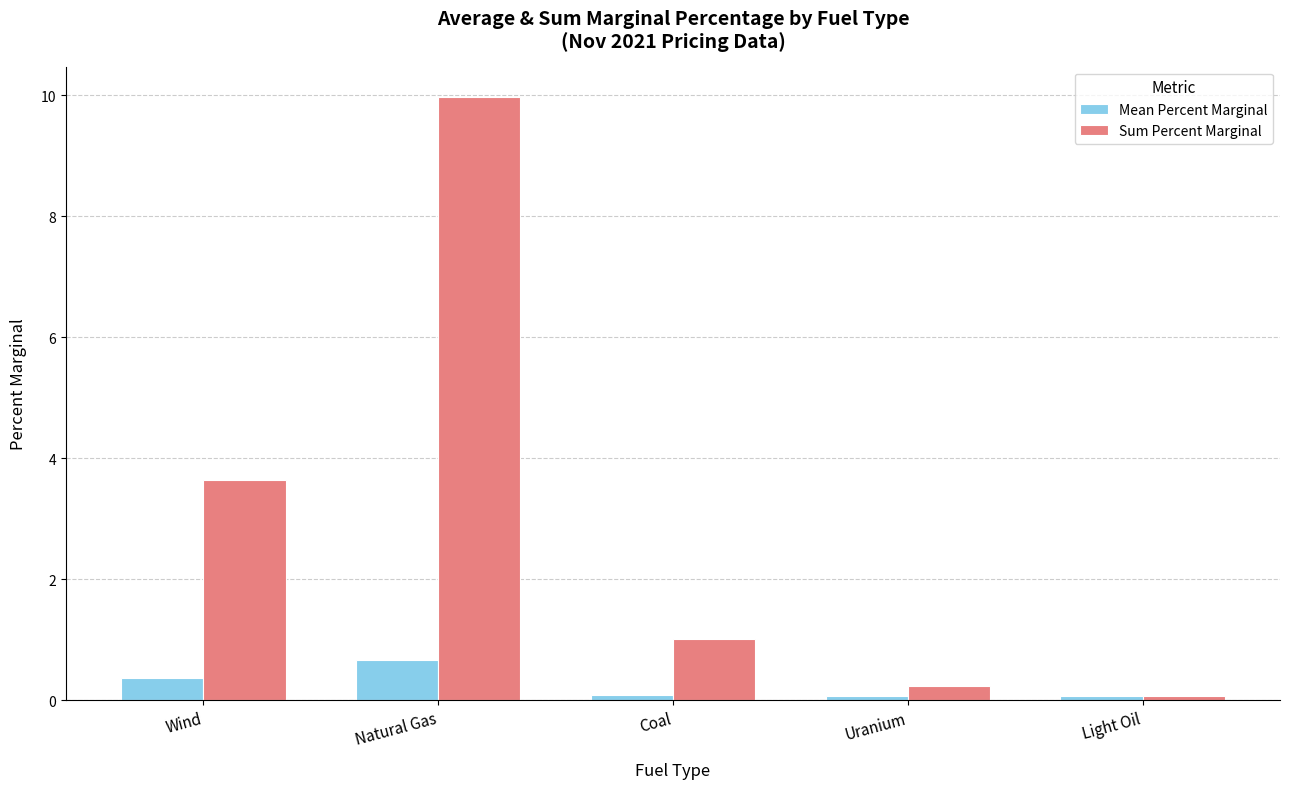

What is the difference between the highest and lowest values at Wind?

3.3